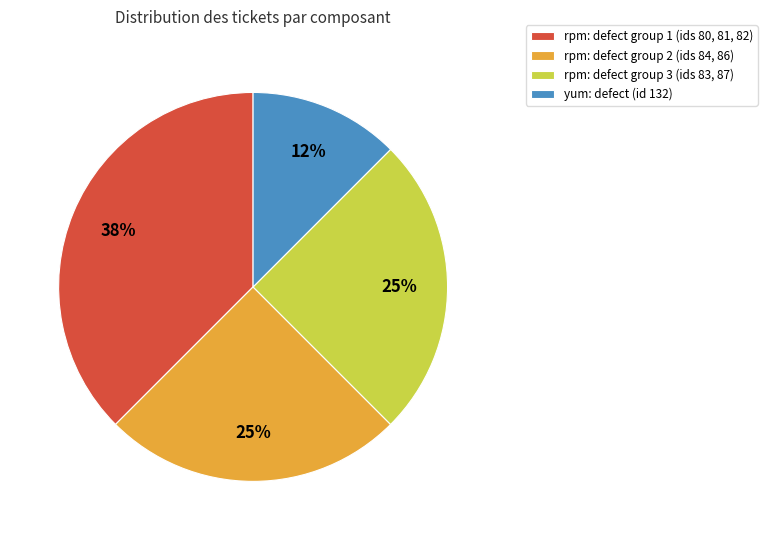

Do yum: defect (id 132) and rpm: defect group 2 (ids 84, 86) together represent more than half of the pie?

No